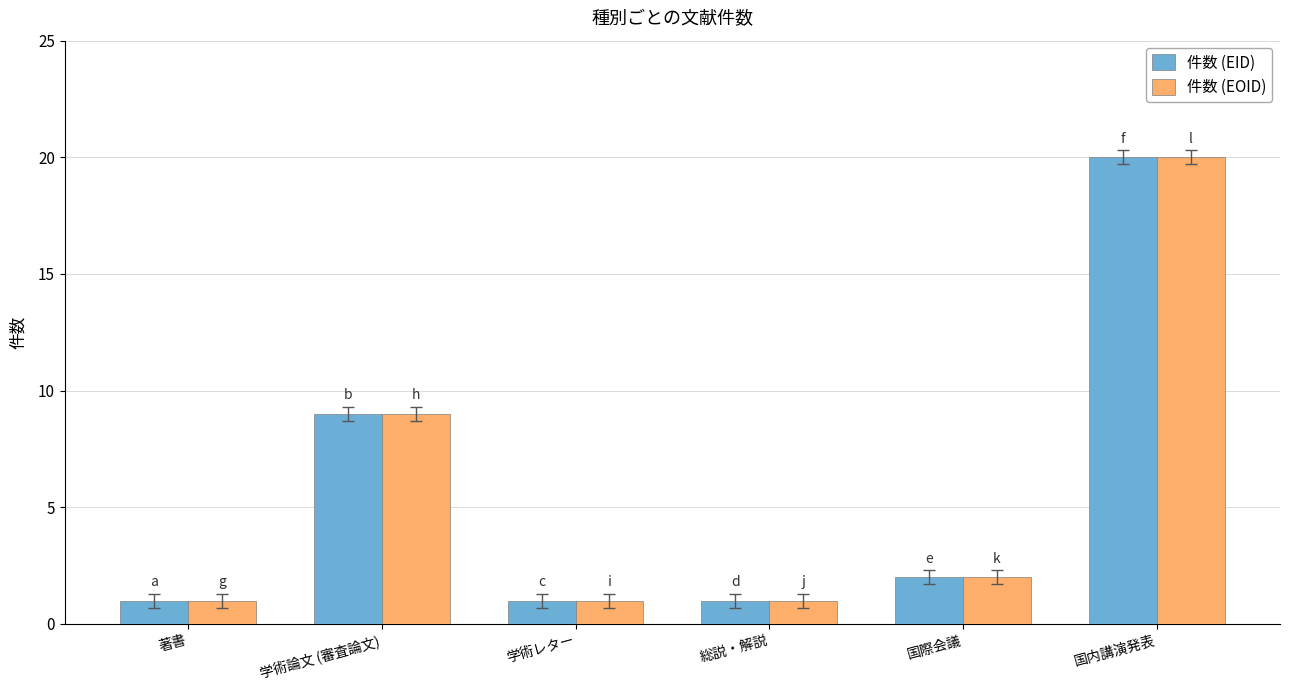

Is the value of 件数 (EID) at 国際会議 greater than the value of 件数 (EOID) at 総説・解説?

Yes